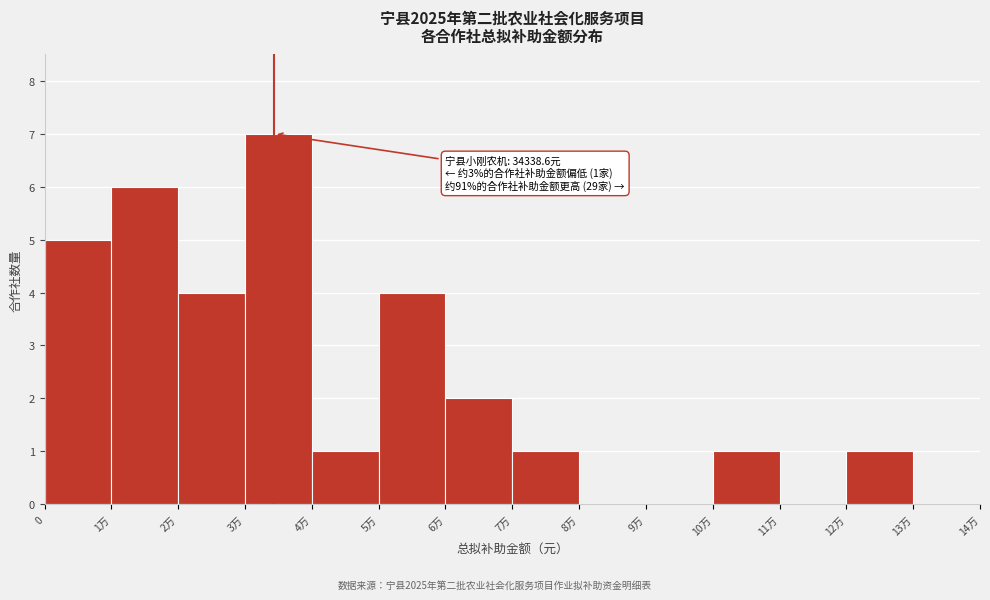

Reading right to left, transcribe all the data shown in this chart.

13万=0	12万=1	11万=0	10万=1	9万=0	8万=0	7万=1	6万=2	5万=4	4万=1	3万=7	2万=4	1万=6	0=5